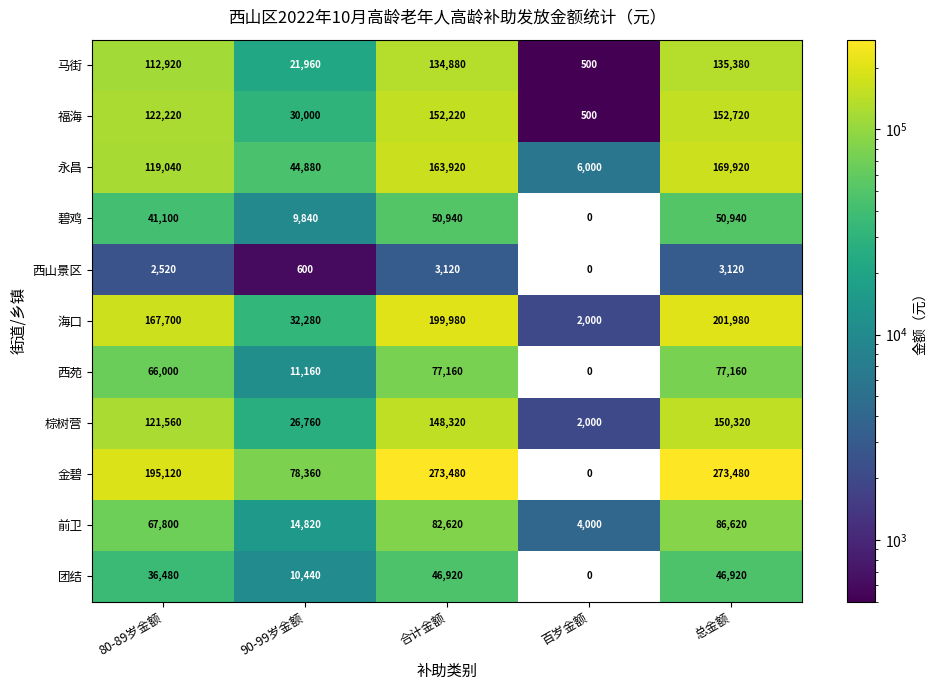

What value does the 海口 series have at 百岁金额?

2000